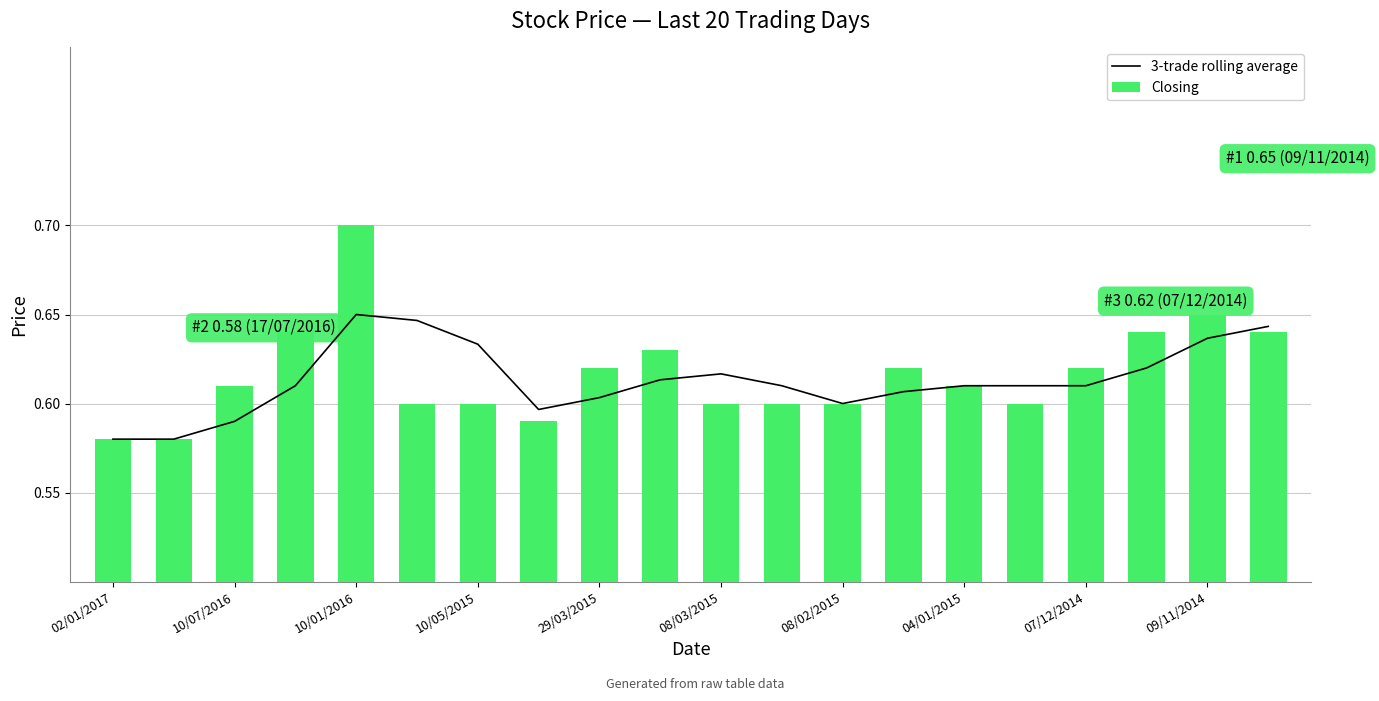

Is it true that Closing equals 0.6 at 10/05/2015?

True